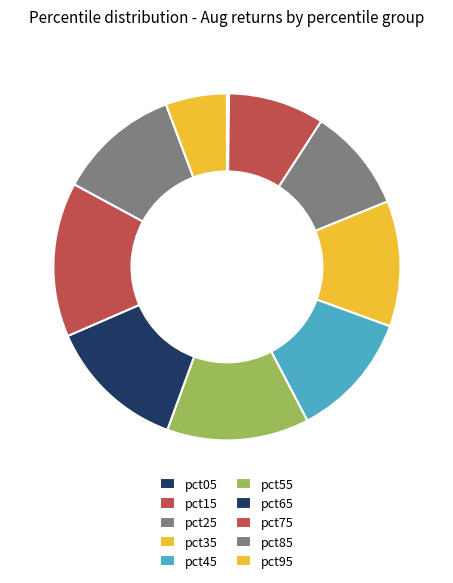

The pct05 slice represents 0% of the pie. True or false?

True